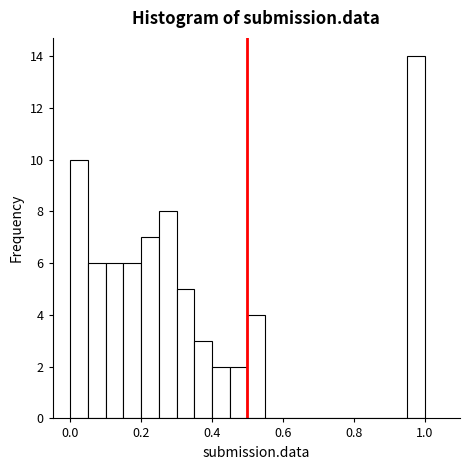

Around what value on the x-axis is the tallest bar? Give the approximate position of its centre, as read against the axis.

0.98